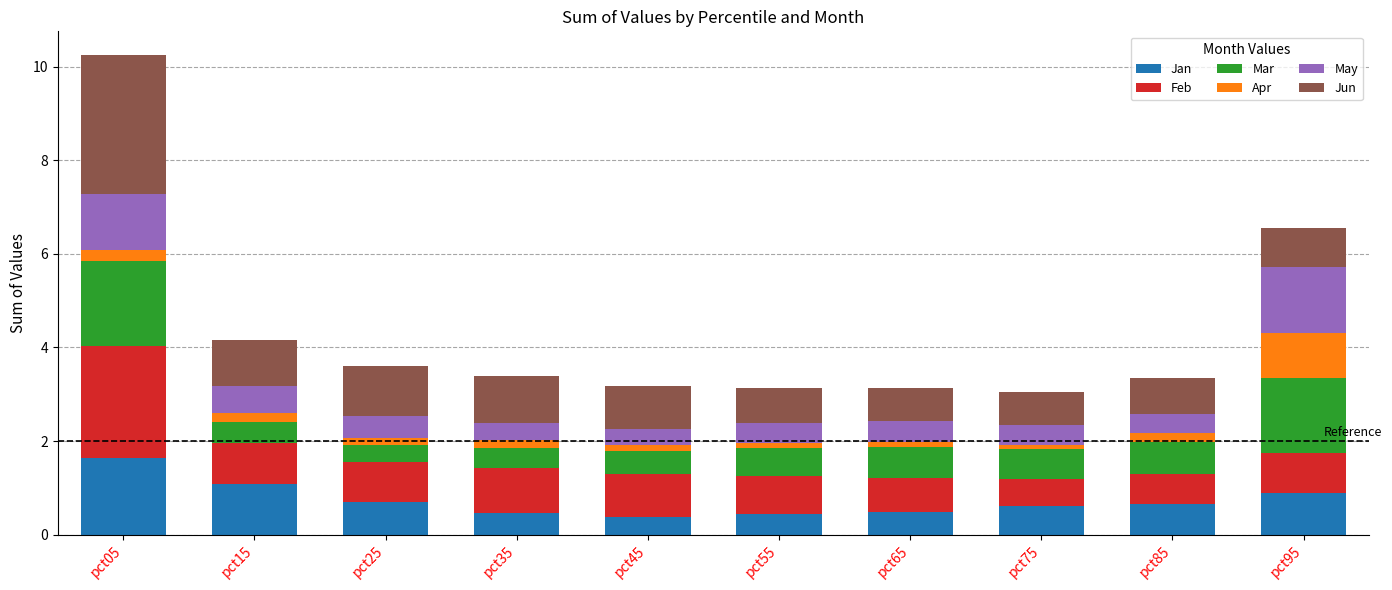

At which label does Jan reach its peak?

pct05